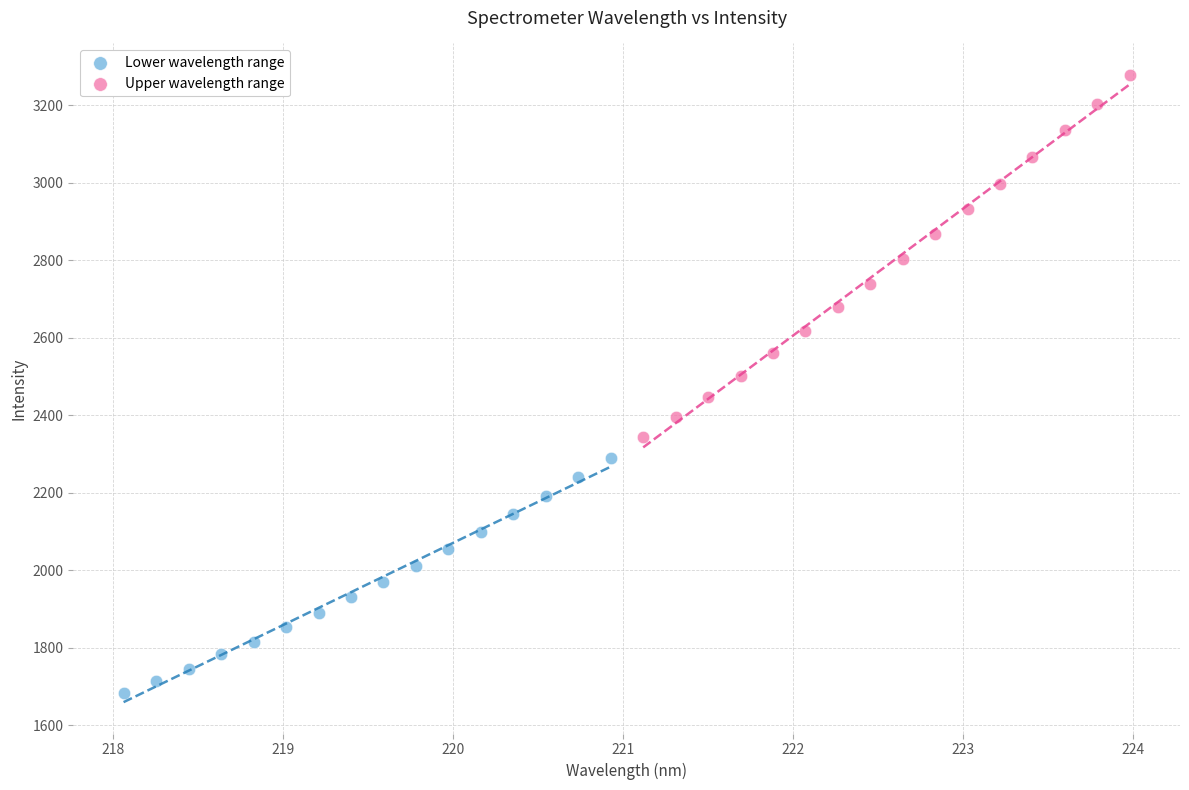

Which series reaches the minimum Y coordinate?

Lower wavelength range